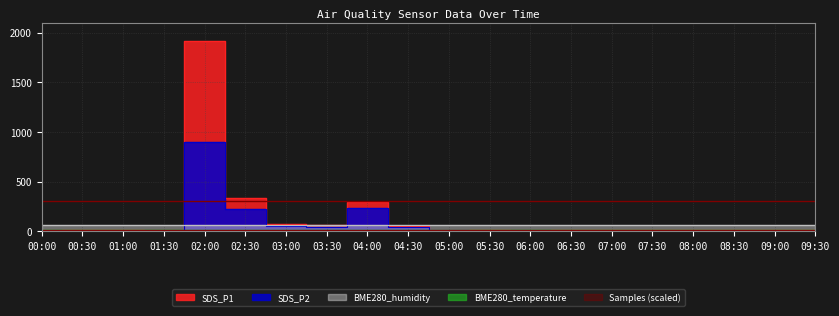

Reading left to right, transcribe all the data shown in this chart.

SDS_P1: 6.4	15.4	11.0	7.0	1917.1	339.9	75.2	62.2	298.0	55.2	15.6	10.1	7.7	9.3	8.5	12.6	11.2	7.7	7.8	15.2
SDS_P2: 4.4	5.3	6.8	5.1	901.5	224.8	53.7	45.6	238.9	41.6	9.9	7.4	6.1	5.1	5.5	6.8	5.9	4.8	4.9	5.3
BME280_humidity: 58.2	58.2	58.2	58.2	59.0	58.9	58.8	58.6	58.9	58.7	58.4	59.0	58.2	58.2	58.1	58.6	59.1	58.6	58.7	58.6
BME280_temperature: 9.7	9.6	9.6	9.4	9.3	9.4	9.5	9.6	9.5	9.6	9.6	9.7	9.8	9.8	9.6	9.4	9.4	9.5	9.3	9.1
Samples: 12.7	12.7	12.7	12.7	12.7	12.7	12.7	12.7	12.7	12.7	12.7	12.7	12.7	12.7	12.7	12.7	12.7	12.7	12.7	12.7